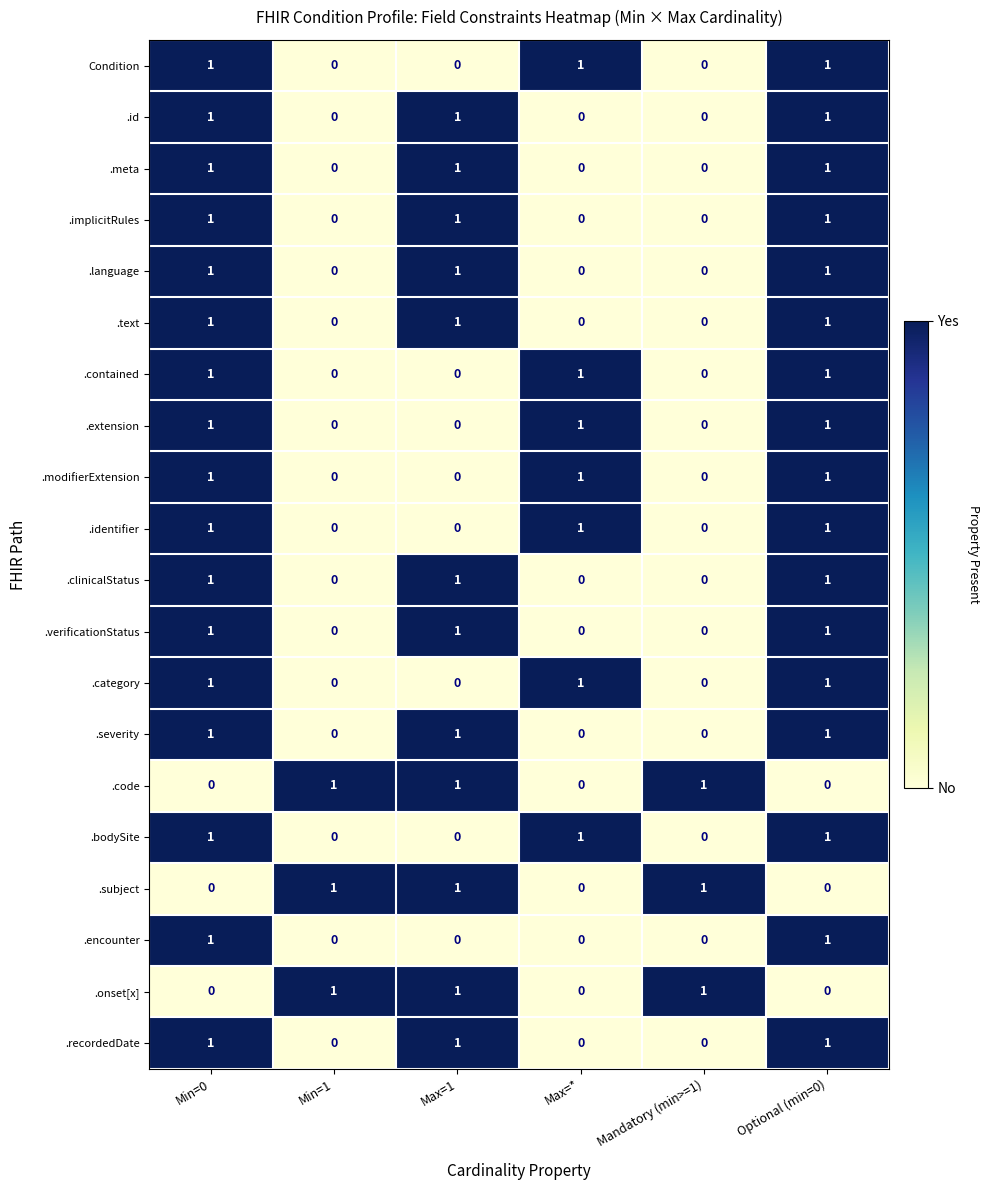

The .meta series shows 0 at Mandatory (min>=1). True or false?

True